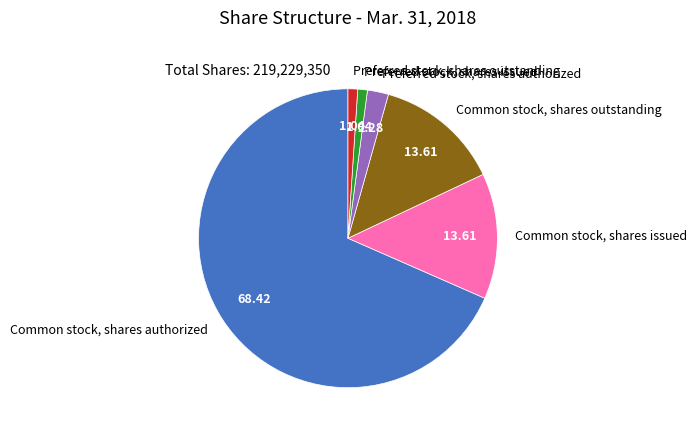

Which slice represents more than half of the pie?

Common stock, shares authorized